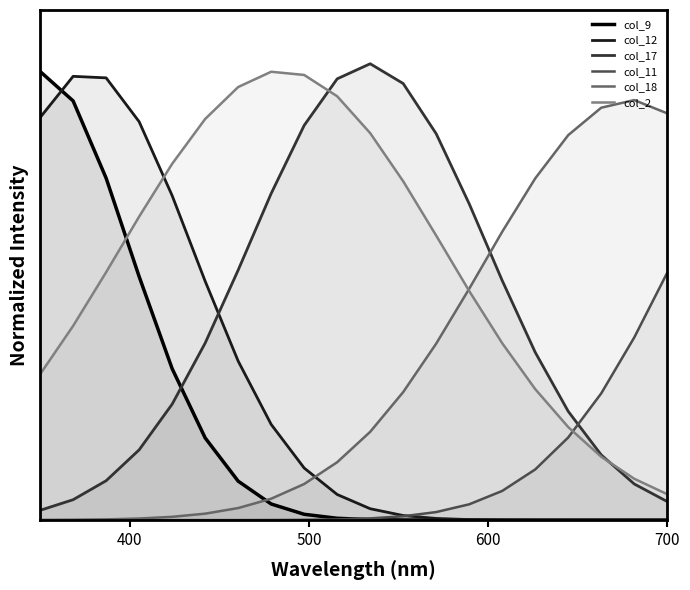

True or false: col_17 has a value of 0.1 at 700.

True